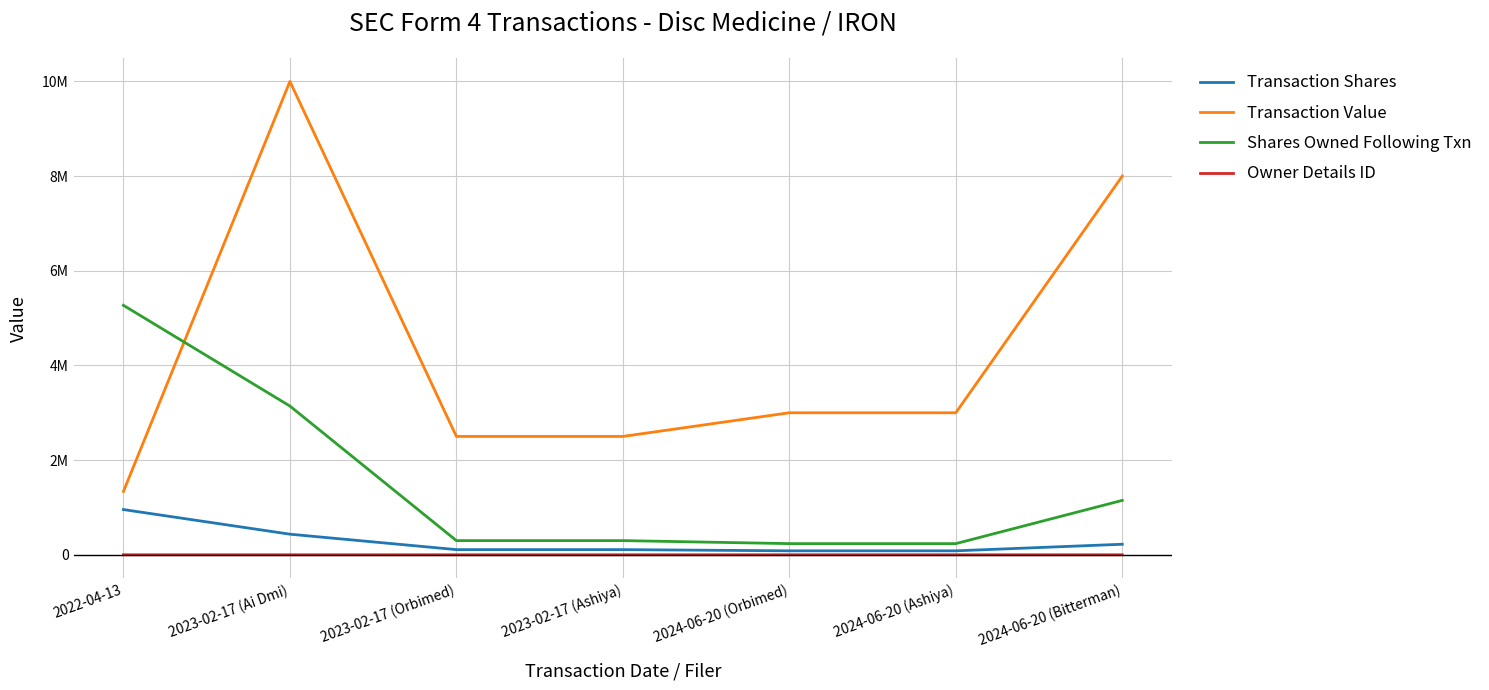

Rank the series at 2023-02-17 (Ai Dmi) from highest to lowest value.

Transaction Value, Shares Owned Following Txn, Transaction Shares, Owner Details ID